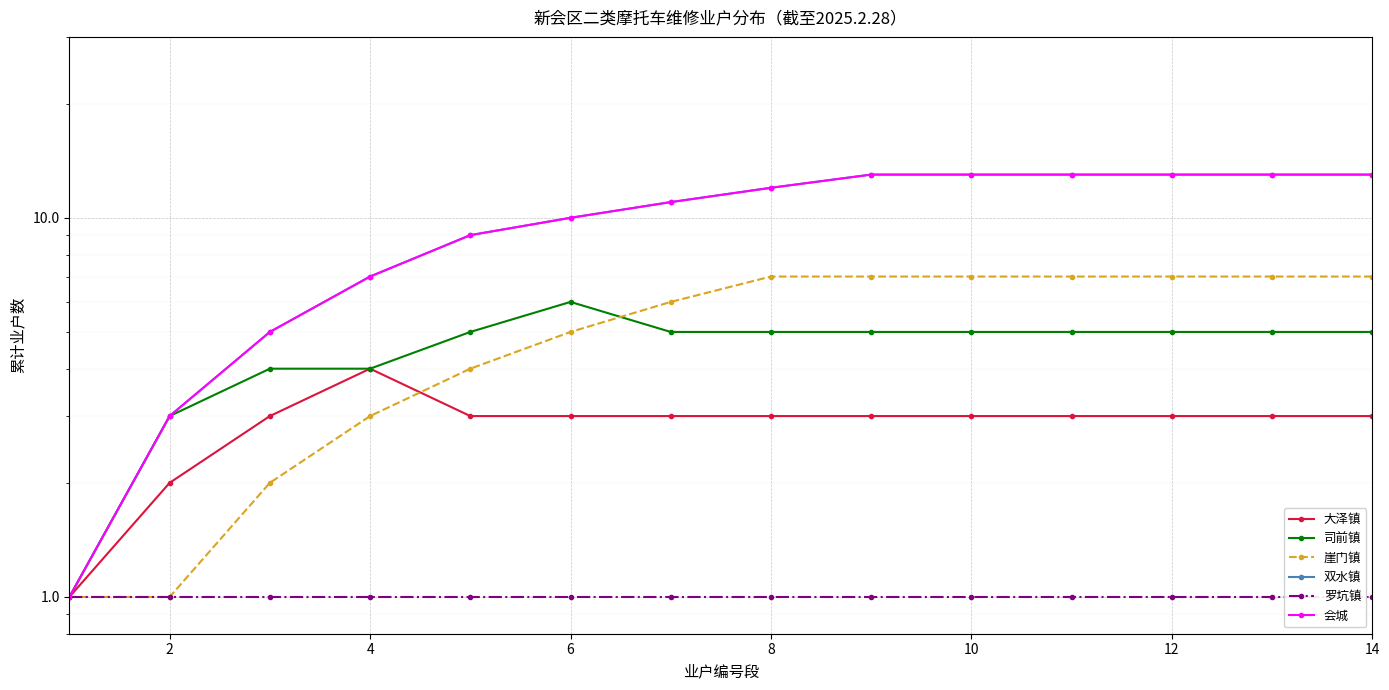

Which has a higher value, 2 or 10?

10